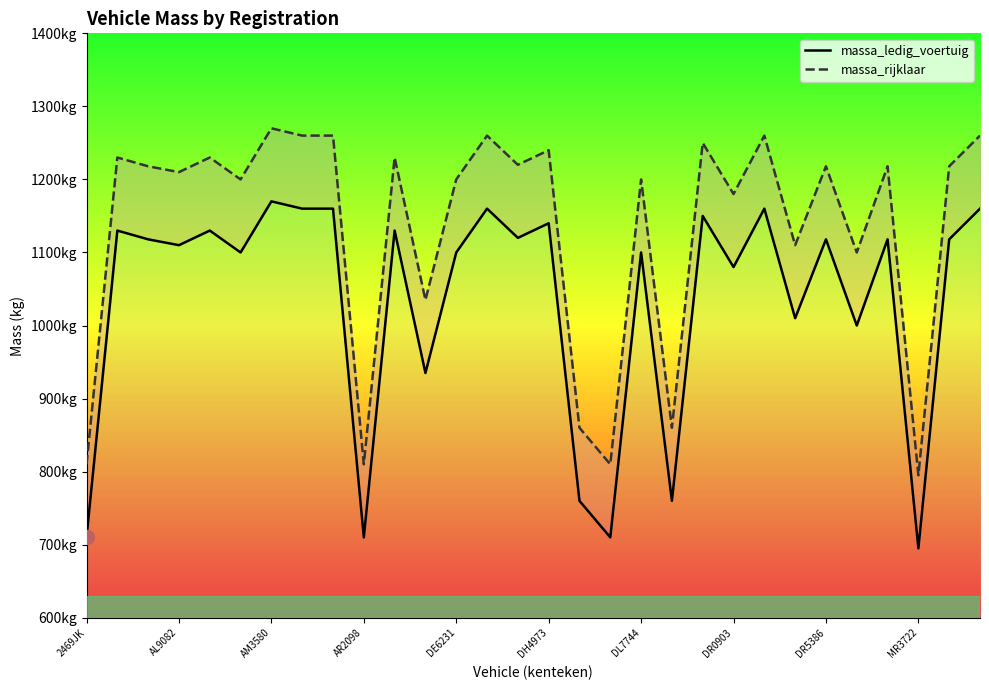

What is the total value across all series at AR5257?

1970